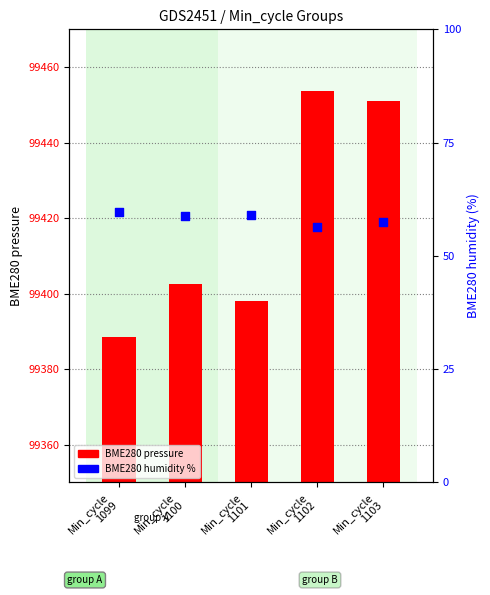

Is the value of BME280 pressure at Min_cycle
1103 greater than the value of BME280 humidity at Min_cycle
1101?

Yes